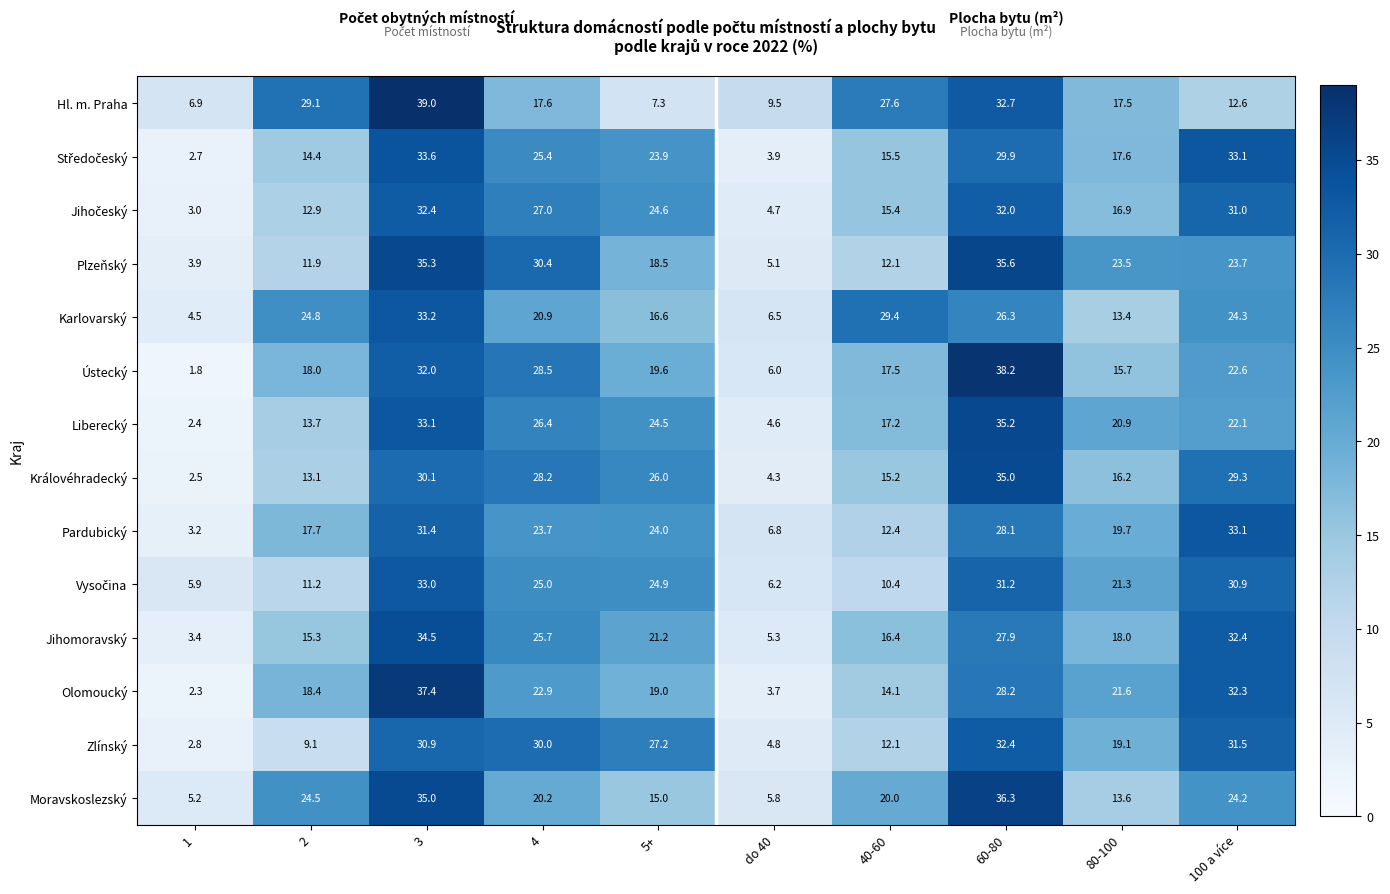

Count the number of data series in this chart.

14